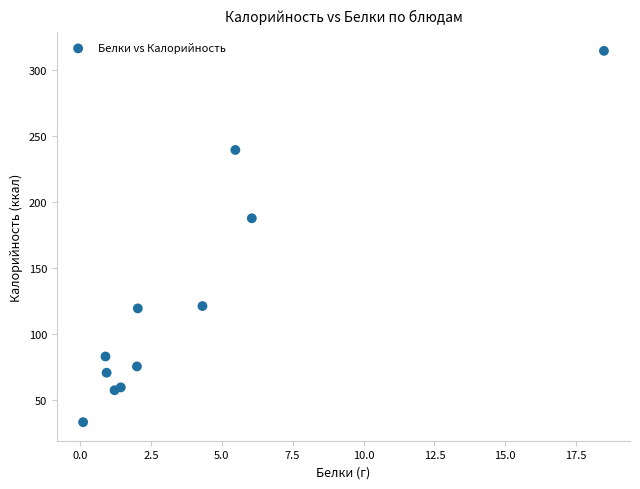

What Y value in the scatter plot is closest to 173?

187.5